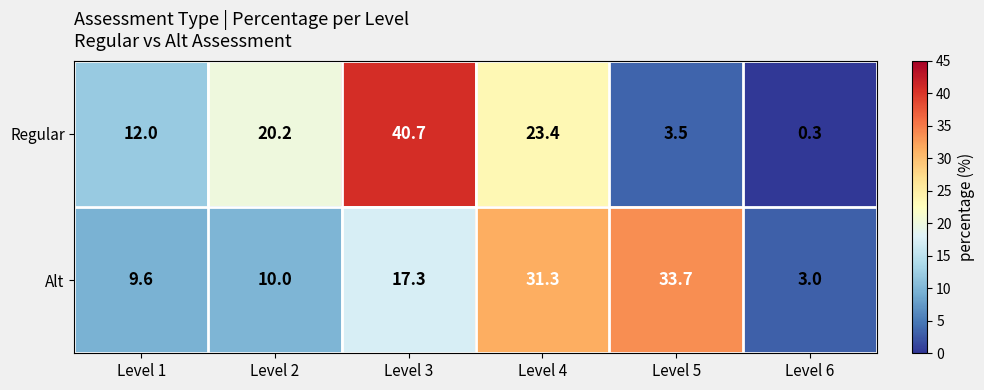

What is the spread (max minus min) of values at Level 4?

7.9